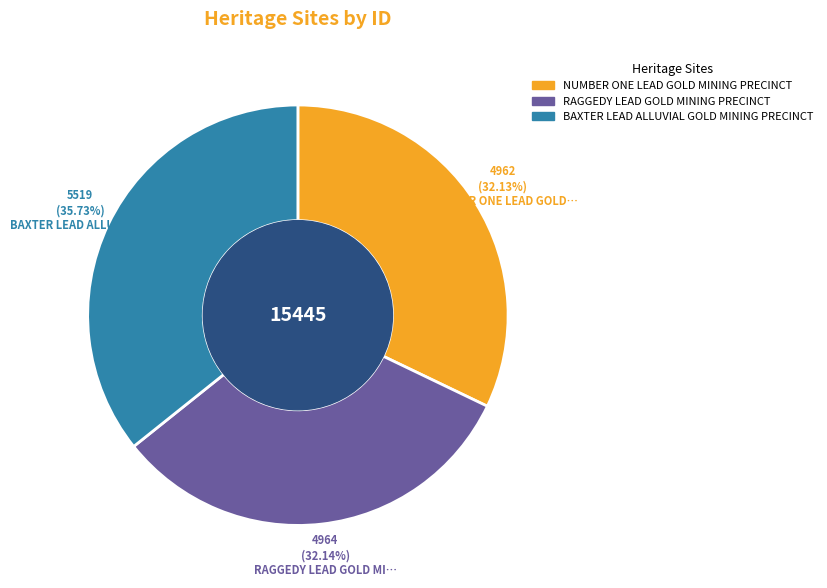

What is the ratio of the value at NUMBER ONE LEAD GOLD MINING PRECINCT to the value at RAGGEDY LEAD GOLD MINING PRECINCT?

1.0